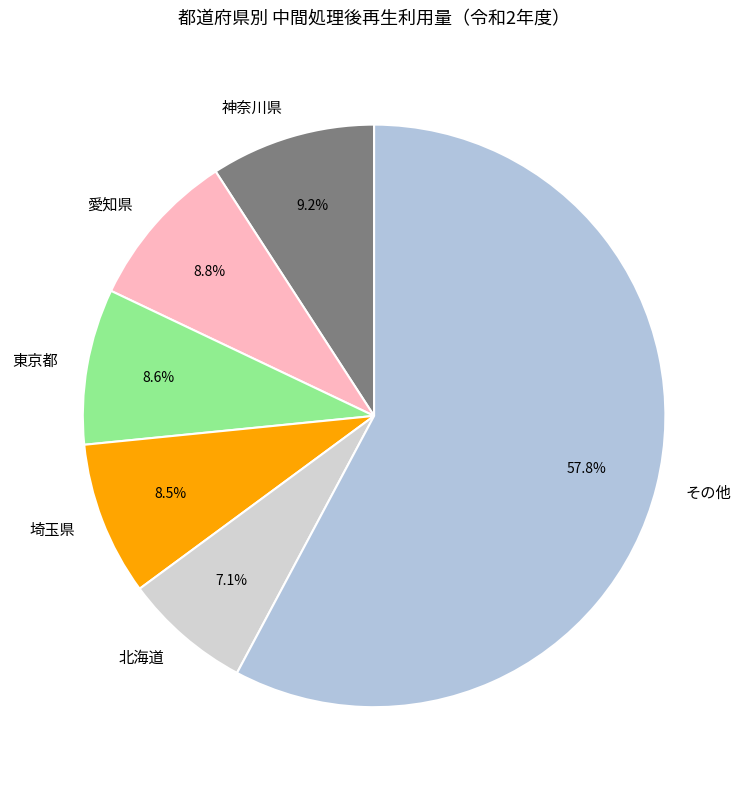

Does その他 represent more than half of the total?

Yes